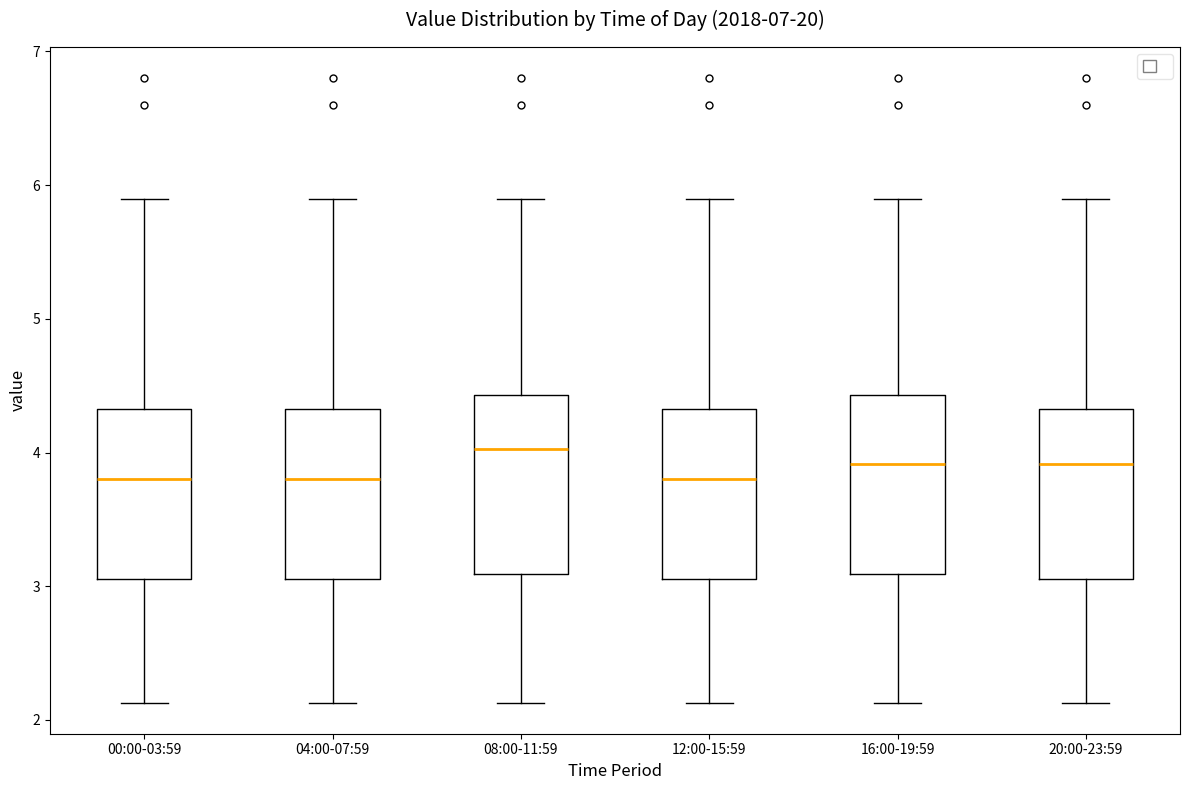

Where is the lower edge of the box for 00:00-03:59 on the y-axis? The values are not printed on the chart, so give them approximately, as read against the axis.

3.1